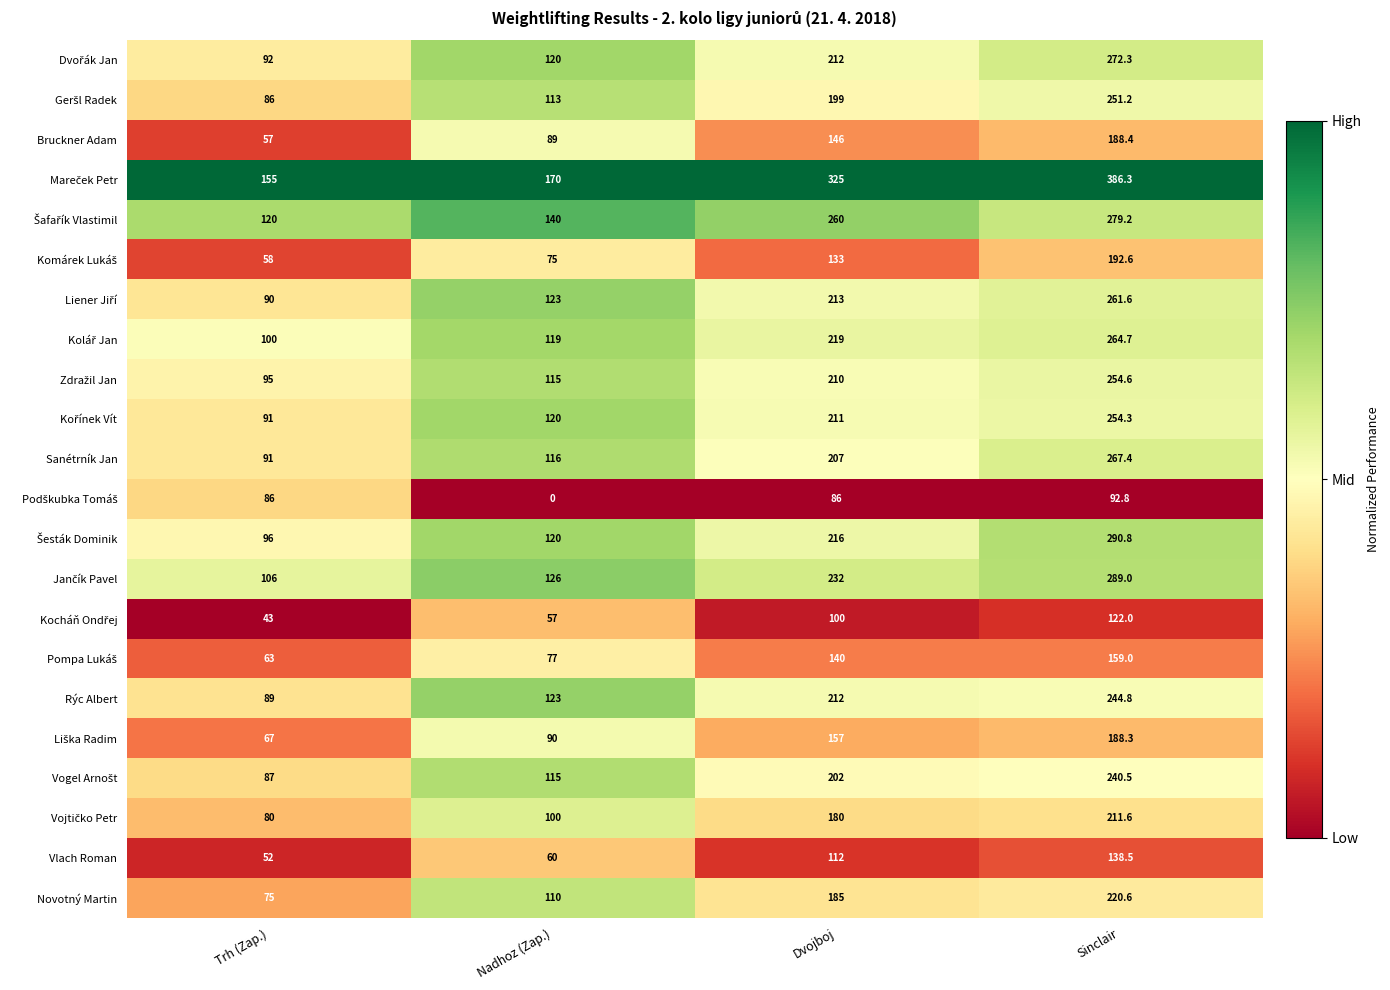

List the labels in order of Vlach Roman value, smallest first.

Trh (Zap.), Nadhoz (Zap.), Dvojboj, Sinclair